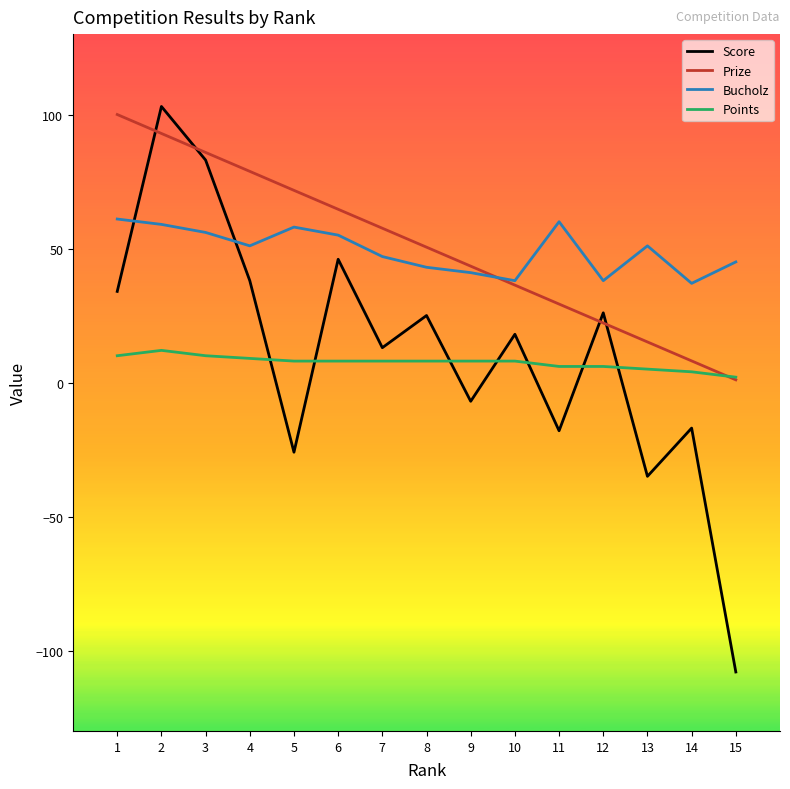

What is the total value across all series at 12?

92.2